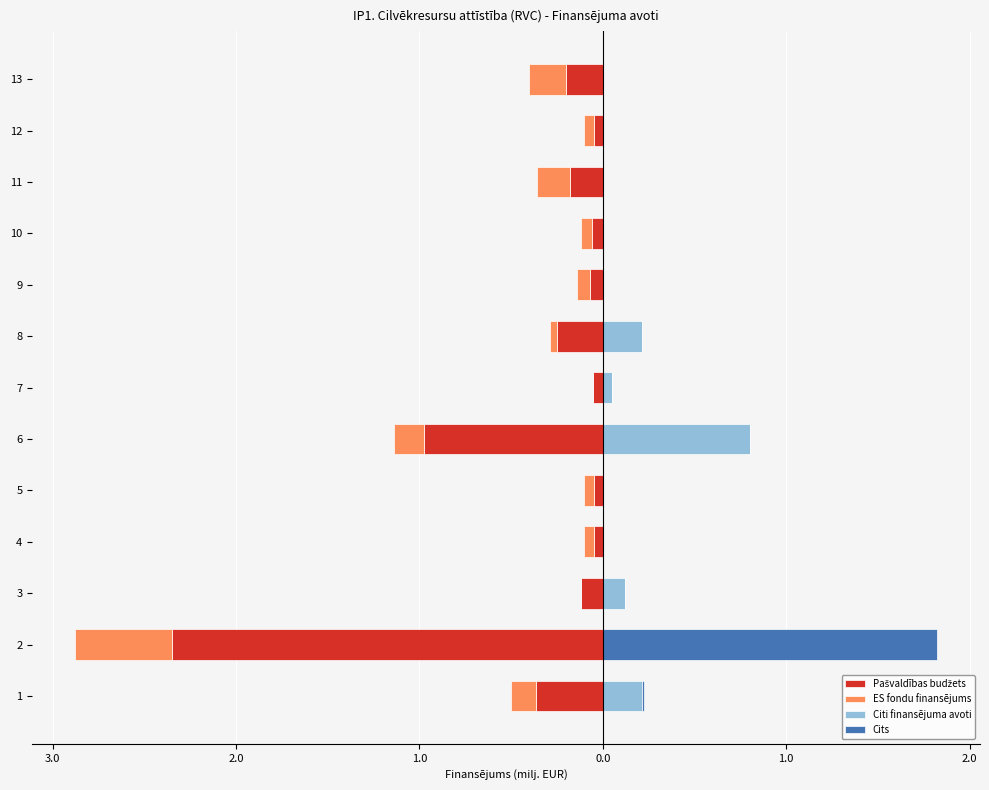

What is the minimum value shown in the chart?

-2.3